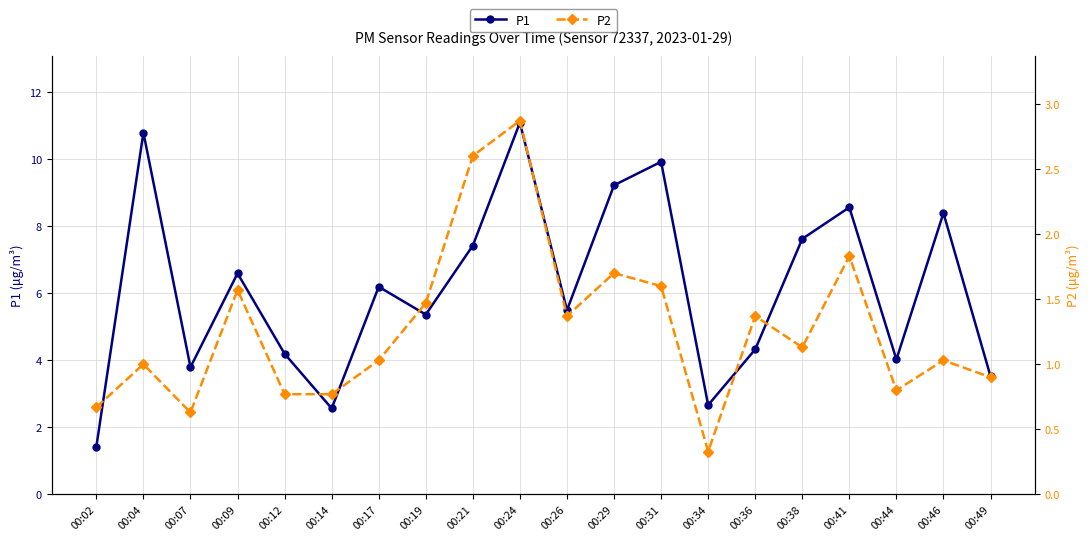

At 00:07, list the series in order from smallest to largest.

P2, P1